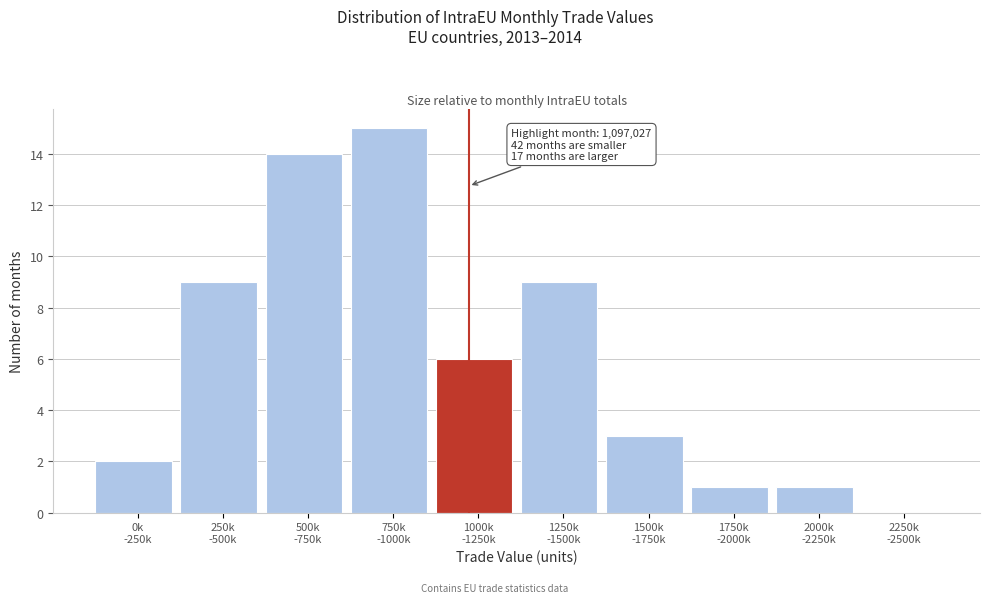

What is the maximum value shown in the chart?

15